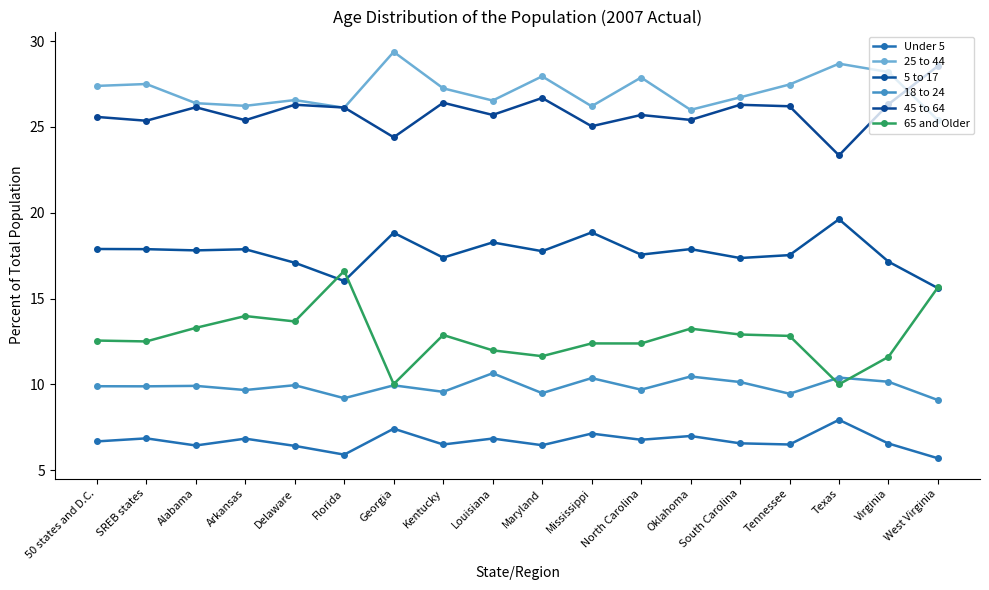

What value does the 5 to 17 series have at South Carolina?

17.4